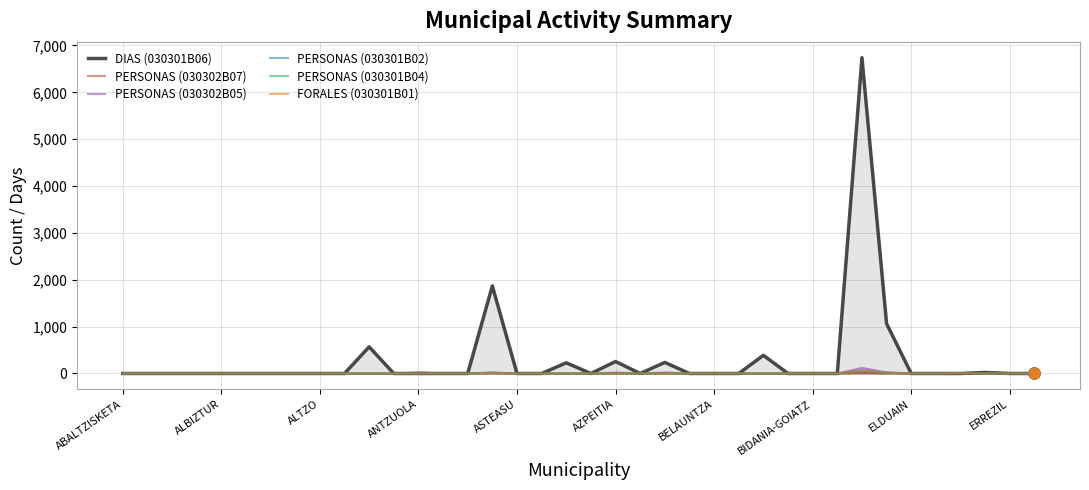

Which series has the largest Y range (max minus min)?

DIAS (030301B06)